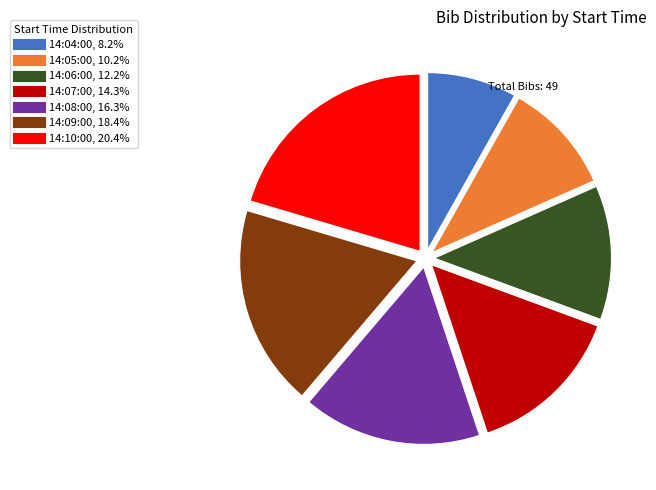

Count the number of slices in the pie.

7